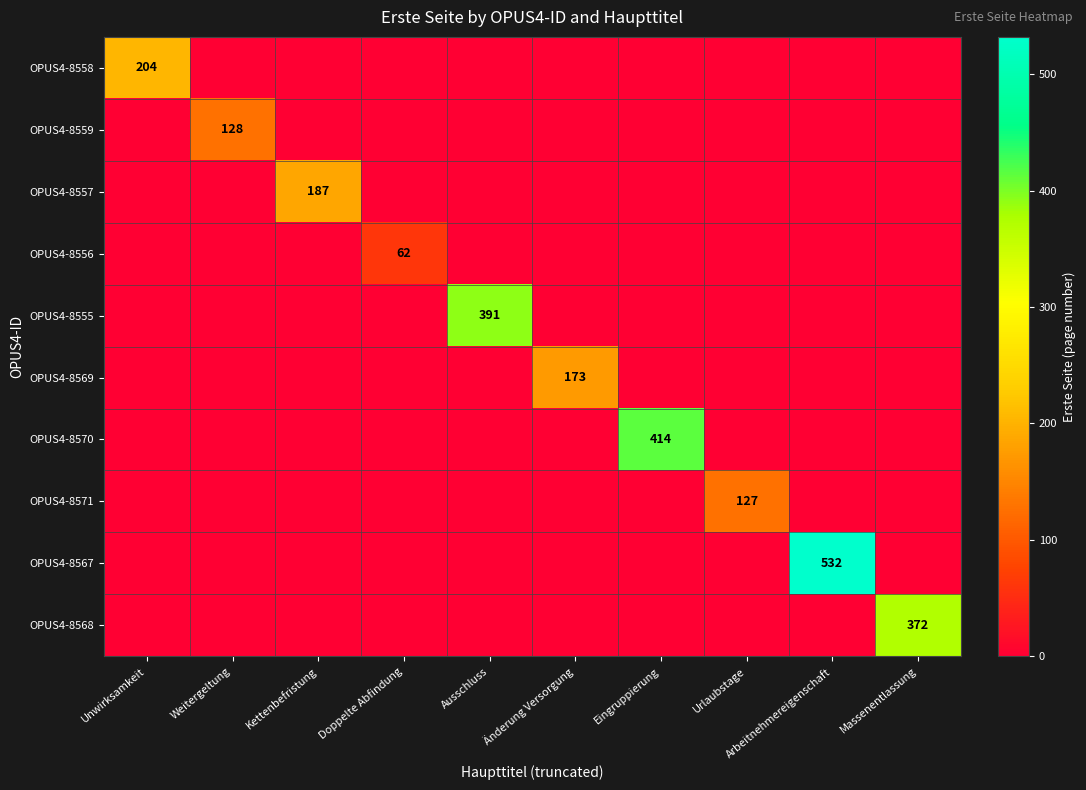

How many values in the OPUS4-8570 series exceed 0?

1